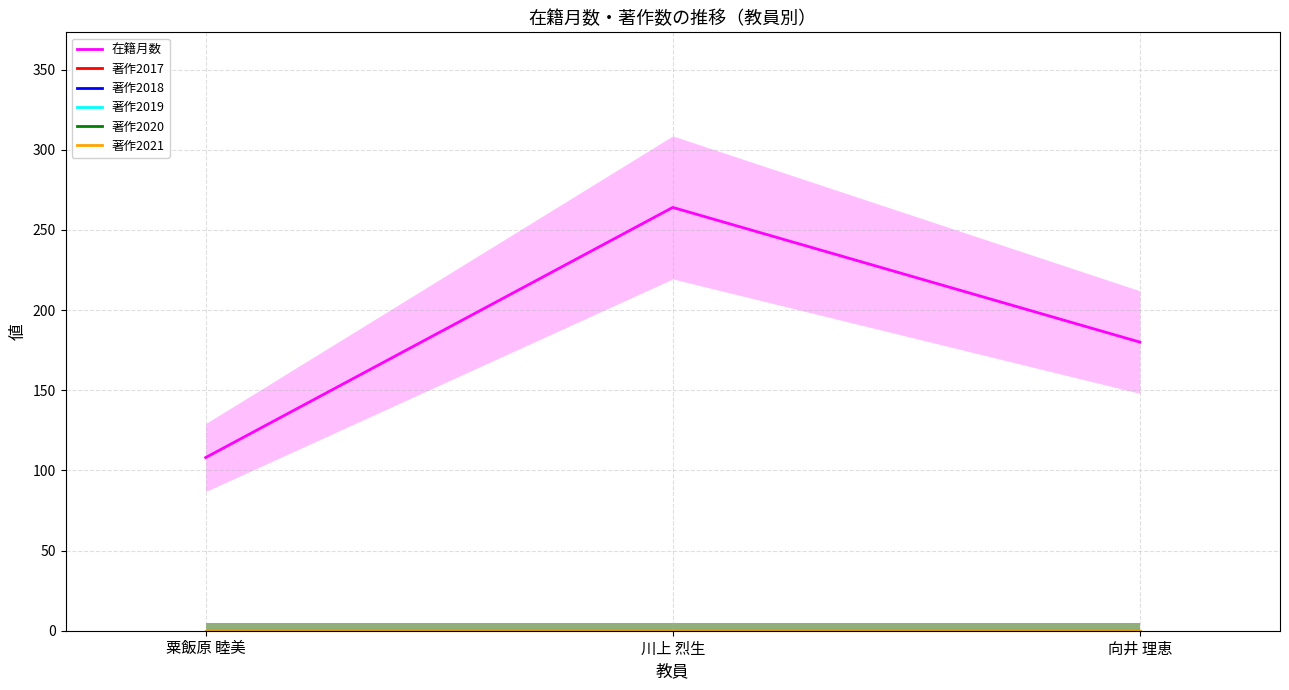

Reading left to right, transcribe all the data shown in this chart.

在籍月数: 粟飯原 睦美=108	川上 烈生=264	向井 理恵=180
著作2017: 粟飯原 睦美=0	川上 烈生=0	向井 理恵=0
著作2018: 粟飯原 睦美=0	川上 烈生=0	向井 理恵=0
著作2019: 粟飯原 睦美=0	川上 烈生=0	向井 理恵=0
著作2020: 粟飯原 睦美=0	川上 烈生=0	向井 理恵=0
著作2021: 粟飯原 睦美=0	川上 烈生=0	向井 理恵=0